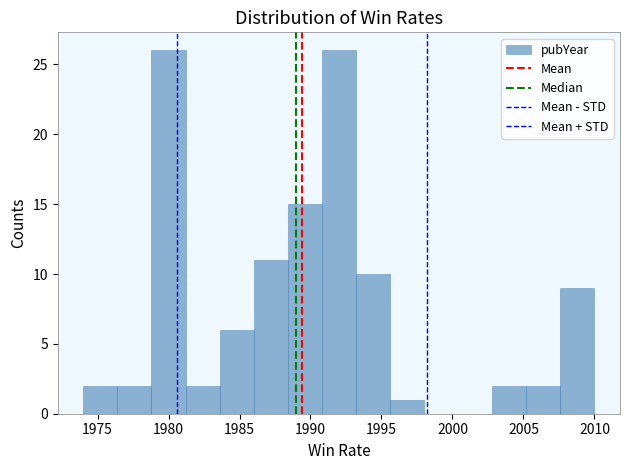

Reading left to right, list every bar in this chart as the range it spans on the x-axis followed by its height. Neither the bar edges nor the heights are printed on the chart, so give them approximately, as read against the axes.

1974.0 to 1976.4: 2
1976.4 to 1978.8: 2
1978.8 to 1981.2: 26
1981.2 to 1983.6: 2
1983.6 to 1986.0: 6
1986.0 to 1988.4: 11
1988.4 to 1990.8: 15
1990.8 to 1993.2: 26
1993.2 to 1995.6: 10
1995.6 to 1998.0: 1
1998.0 to 2000.4: 0
2000.4 to 2002.8: 0
2002.8 to 2005.2: 2
2005.2 to 2007.6: 2
2007.6 to 2010.0: 9